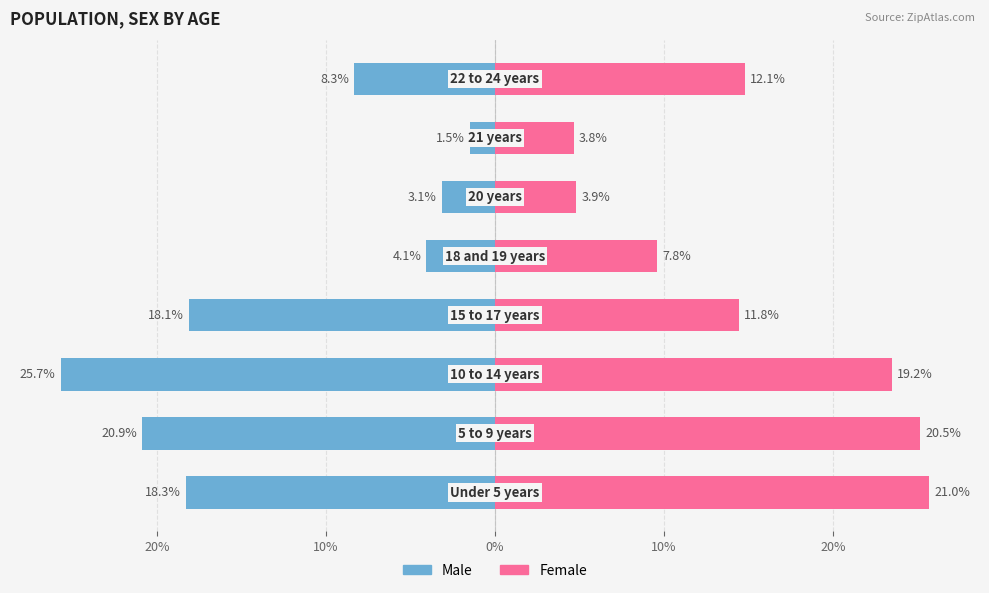

Between 0% and 20%, which is larger?

20%